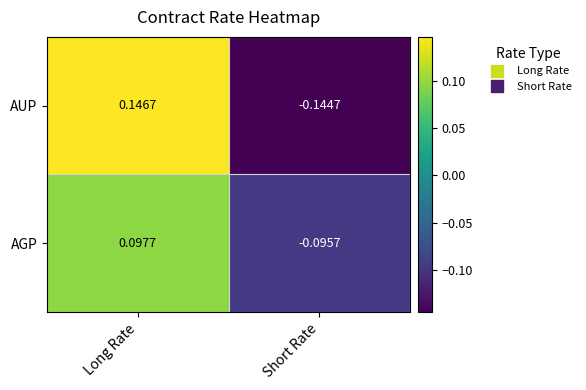

How many data points does each series have?

2